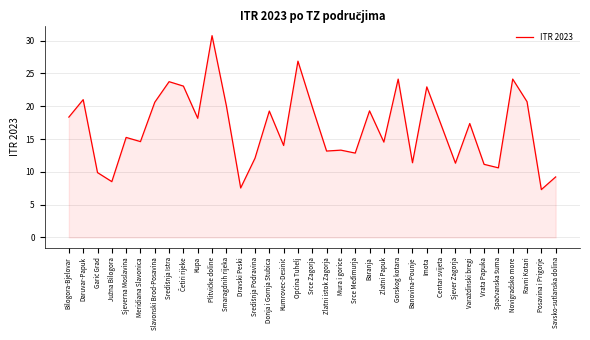

What is the minimum value shown in the chart?

7.3